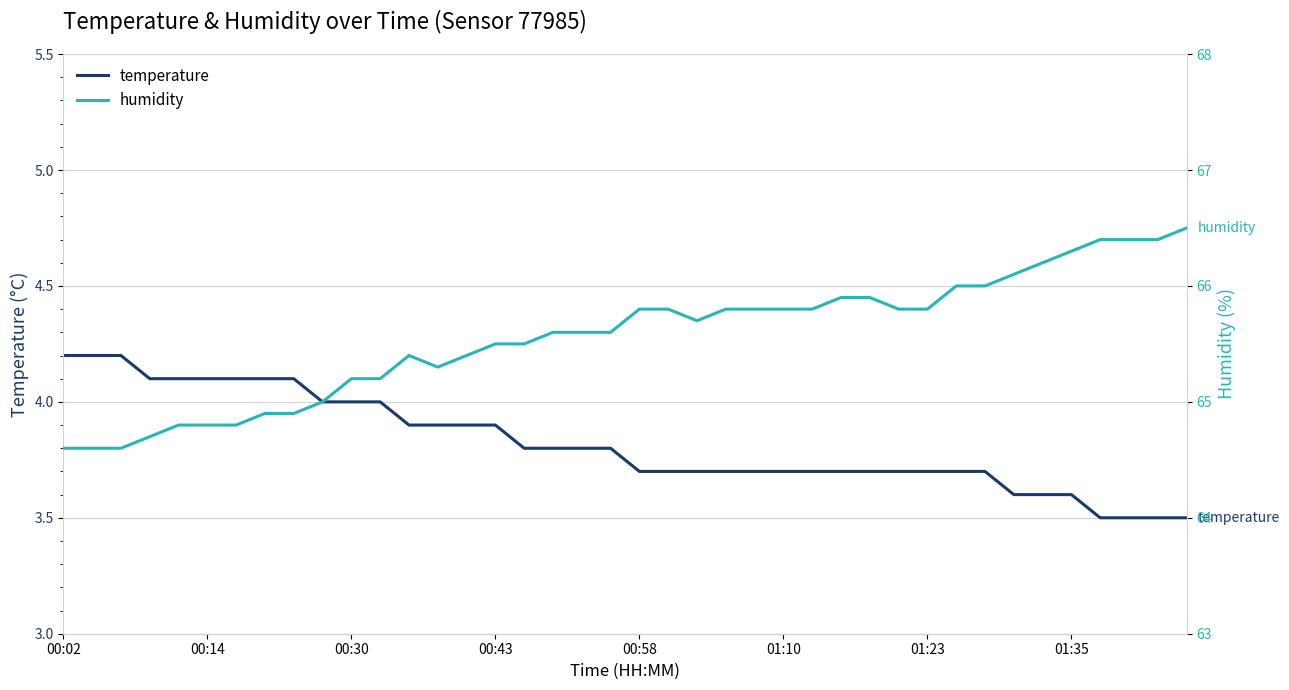

True or false: humidity and temperature intersect in this chart.

False